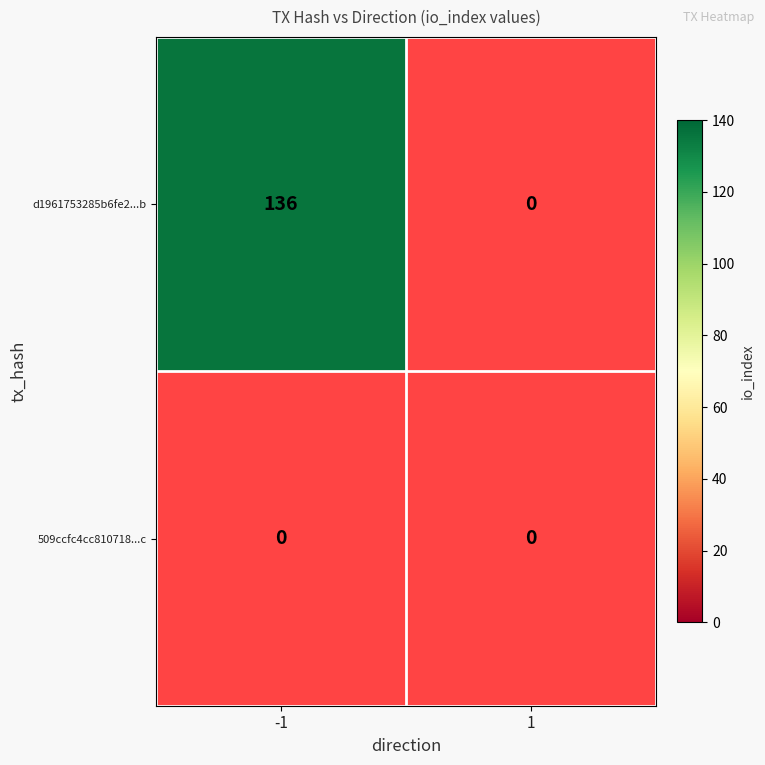

Rank the series at 1 from lowest to highest value.

d1961753285b6fe277308d3261350a421b5135b, 509ccfc4cc810718a8fbb9ed5664a015b9f4b5c